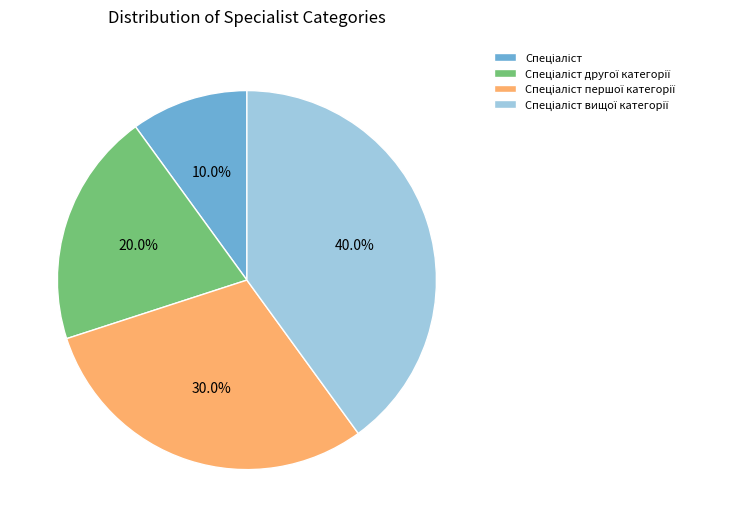

Is there a majority slice in this chart?

No